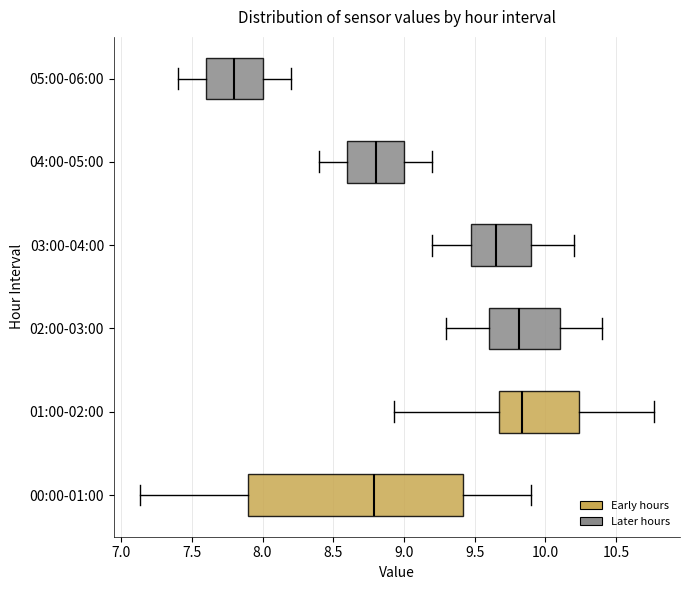

Reading bottom to top, transcribe this box plot: for each box, give where its median line is, the range the box spans, and where its two whiskers end, as read against the x-axis. The values are not printed on the chart, so give them approximately, as read against the axis.

00:00-01:00: median 8.80, box 7.90 to 9.40, whiskers 7.15 to 9.90
01:00-02:00: median 9.85, box 9.65 to 10.25, whiskers 8.95 to 10.75
02:00-03:00: median 9.80, box 9.60 to 10.10, whiskers 9.30 to 10.40
03:00-04:00: median 9.65, box 9.50 to 9.90, whiskers 9.20 to 10.20
04:00-05:00: median 8.80, box 8.60 to 9.00, whiskers 8.40 to 9.20
05:00-06:00: median 7.80, box 7.60 to 8.00, whiskers 7.40 to 8.20